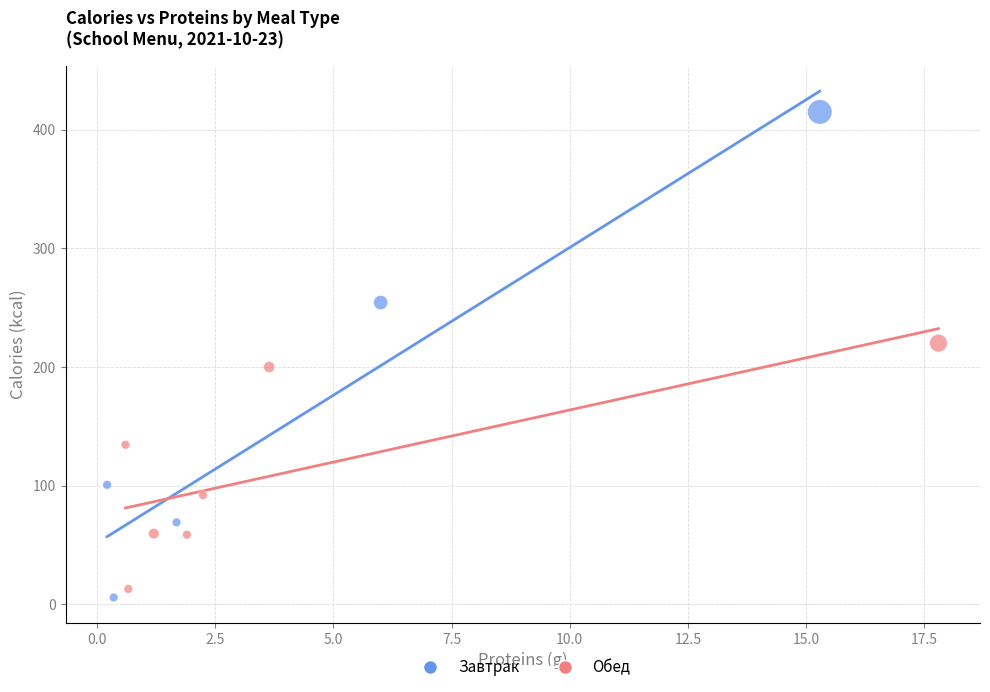

What are all the series names shown in the legend?

Завтрак, Обед